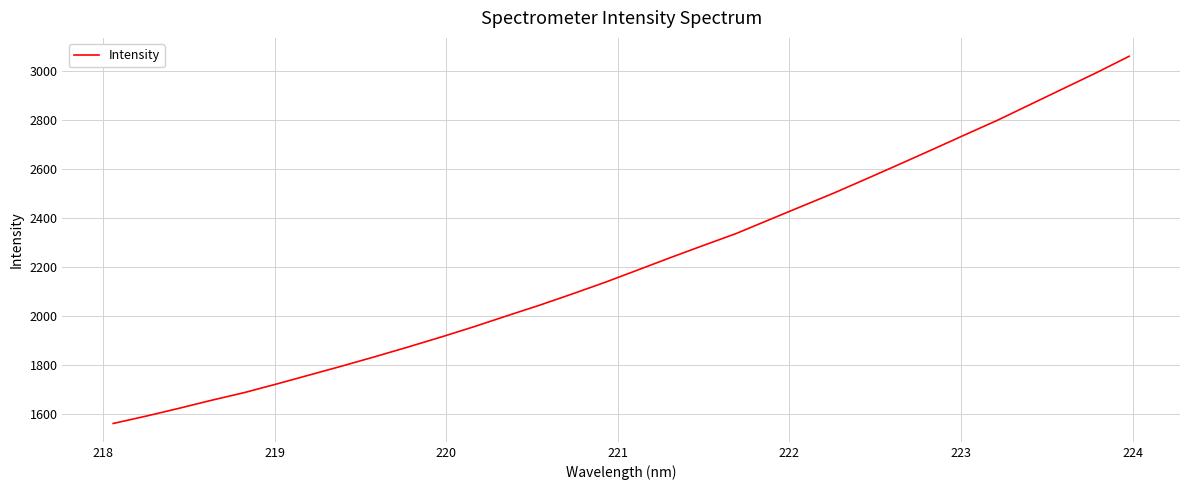

How many values exceed 2188?

16